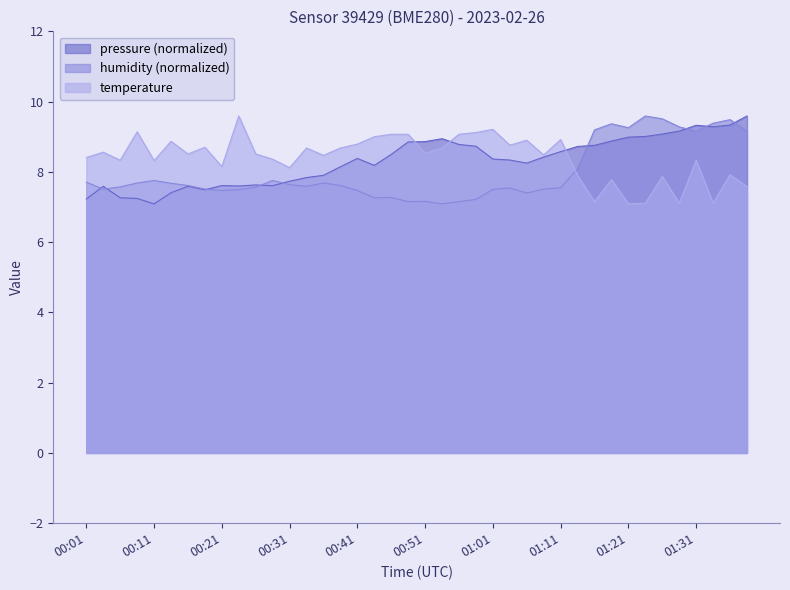

Which series has the largest range (max minus min)?

temperature